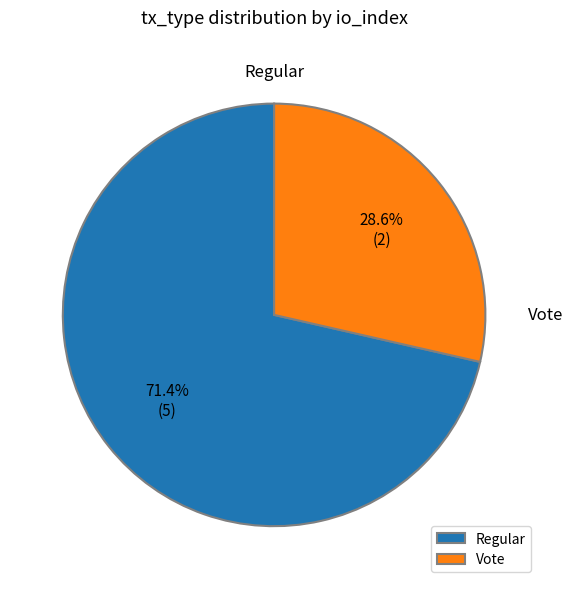

Does Regular account for over 50% of the chart?

Yes